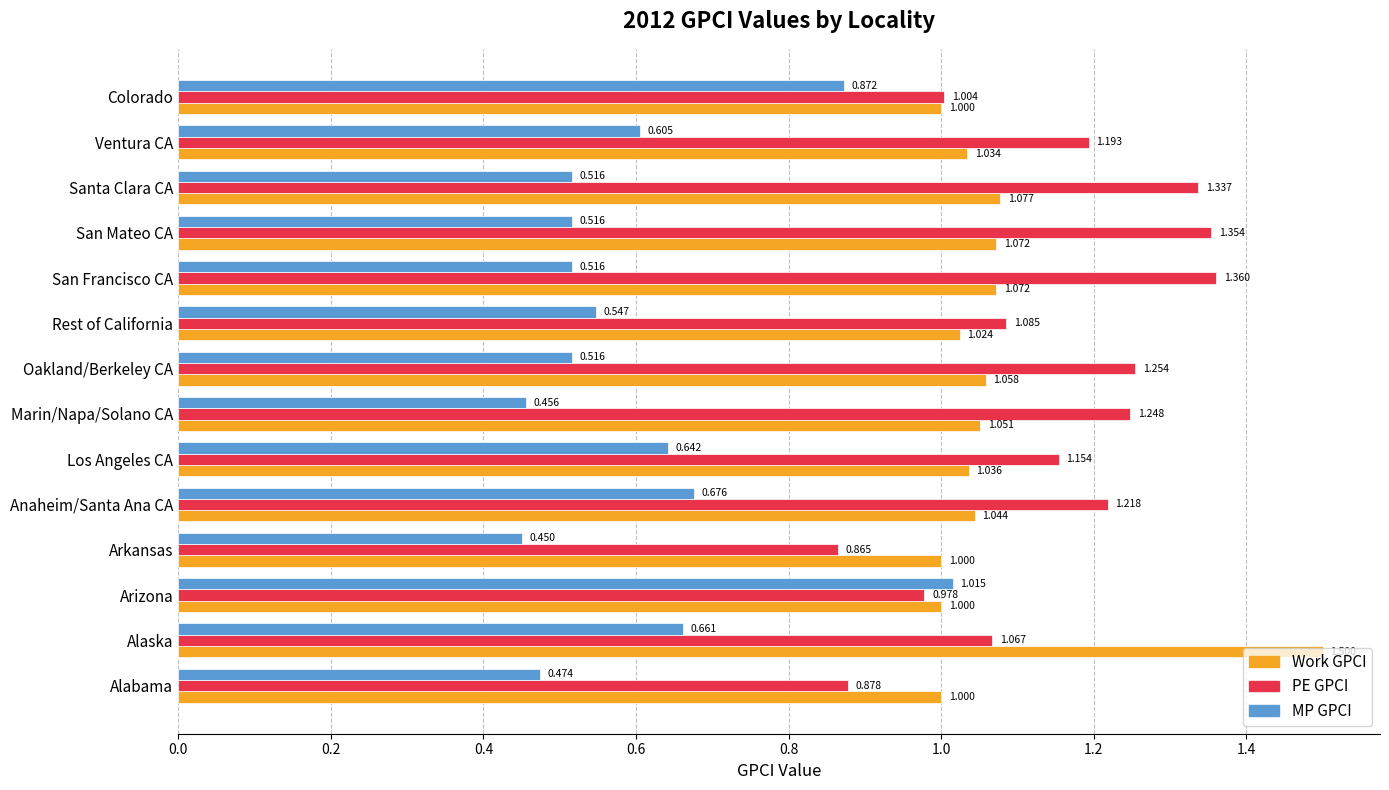

Rank the series by their maximum value, from highest to lowest.

Work GPCI, PE GPCI, MP GPCI